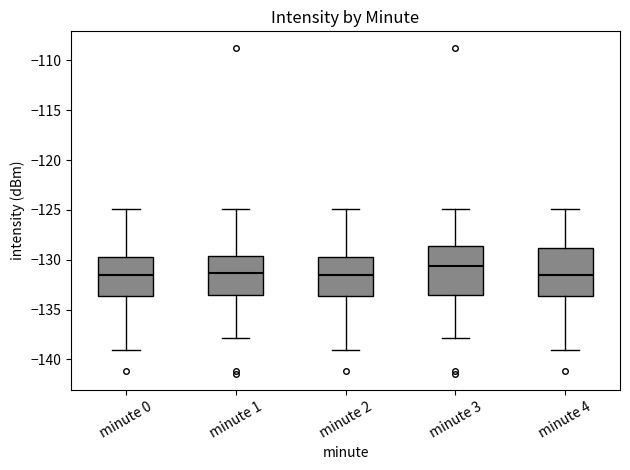

Which box has the highest median line?

minute 3